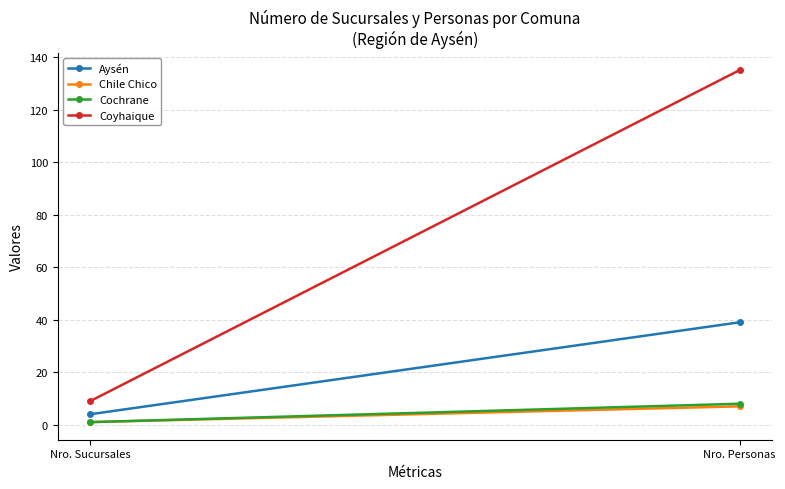

What is the average value of the Chile Chico series?

4